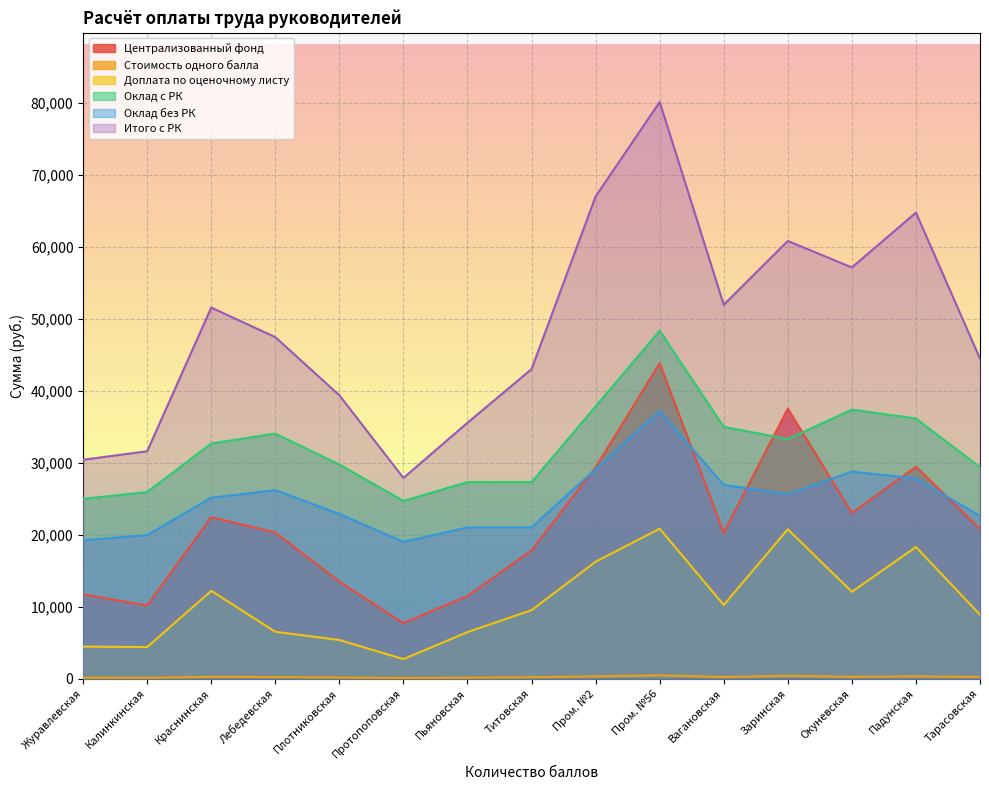

What is the difference between the Централизованный фонд values at Калинкинская and Журавлевская?

1522.0